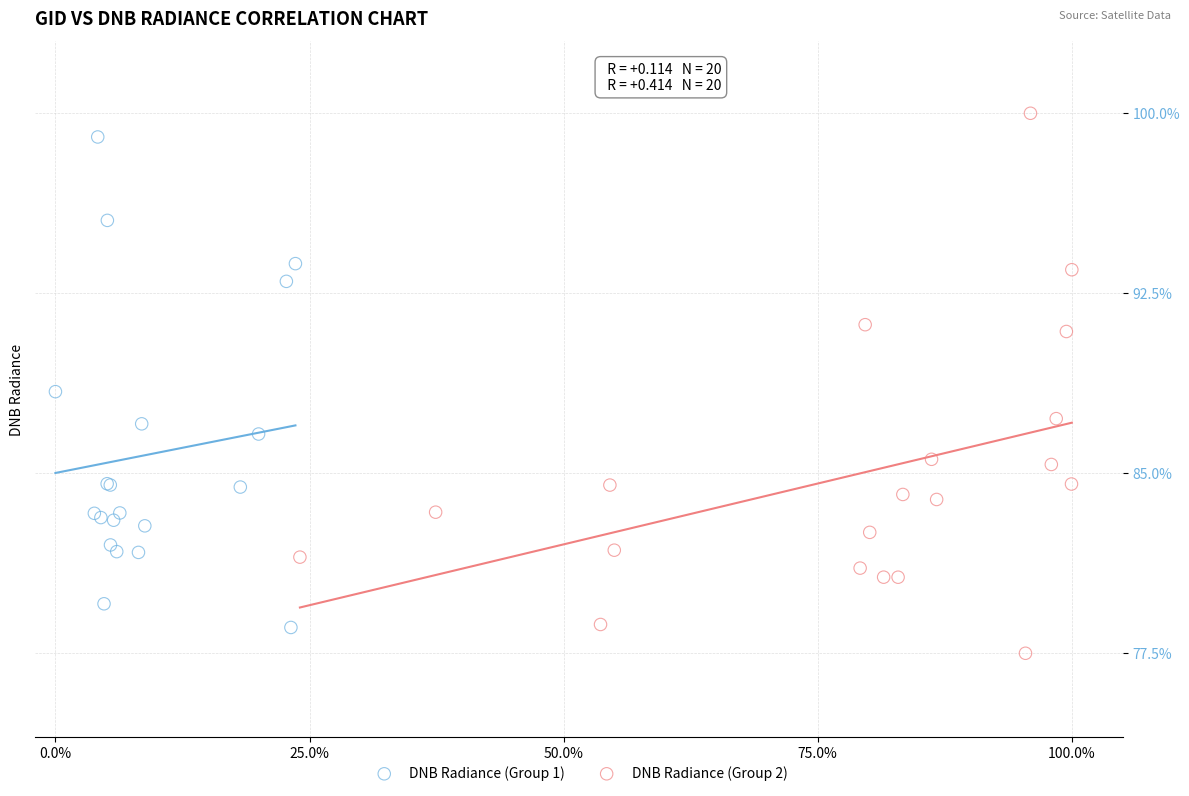

Which series has the largest Y range (max minus min)?

DNB Radiance (Group 2)